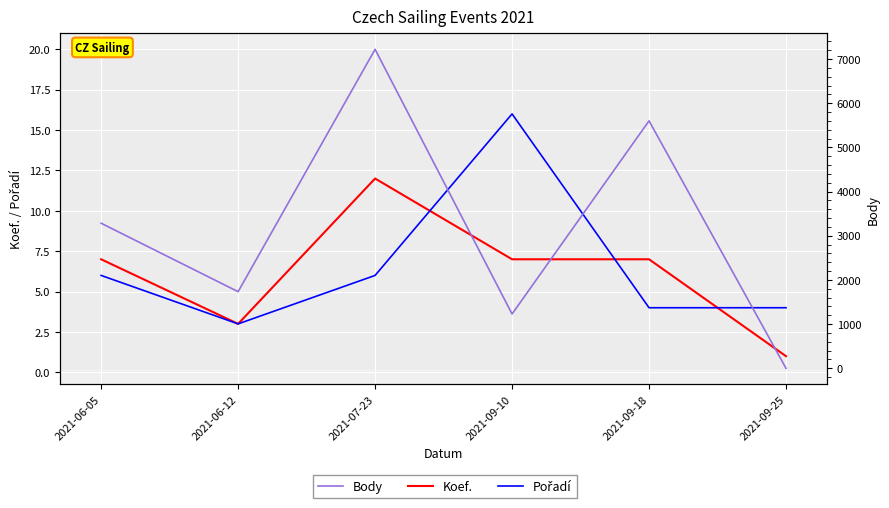

What are all the series names shown in the legend?

Koef., Pořadí, Body